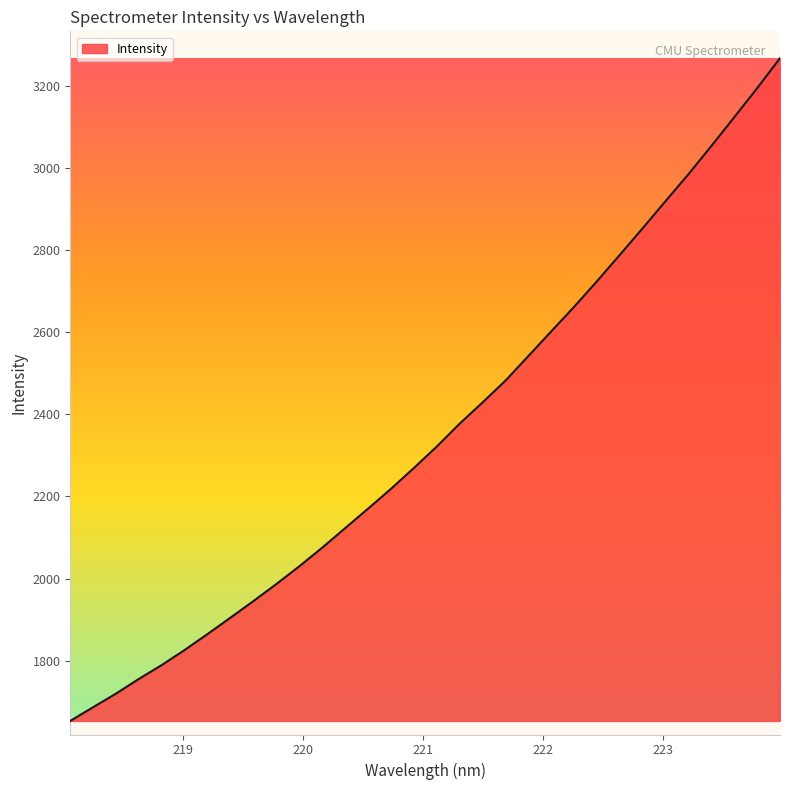

Does the chart have visible grid lines?

No